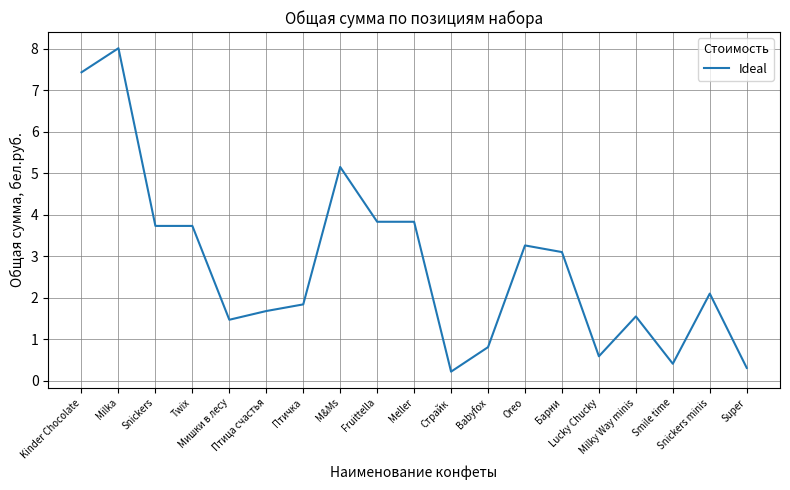

The chart shows a value of 0.8 at Babyfox. True or false?

True